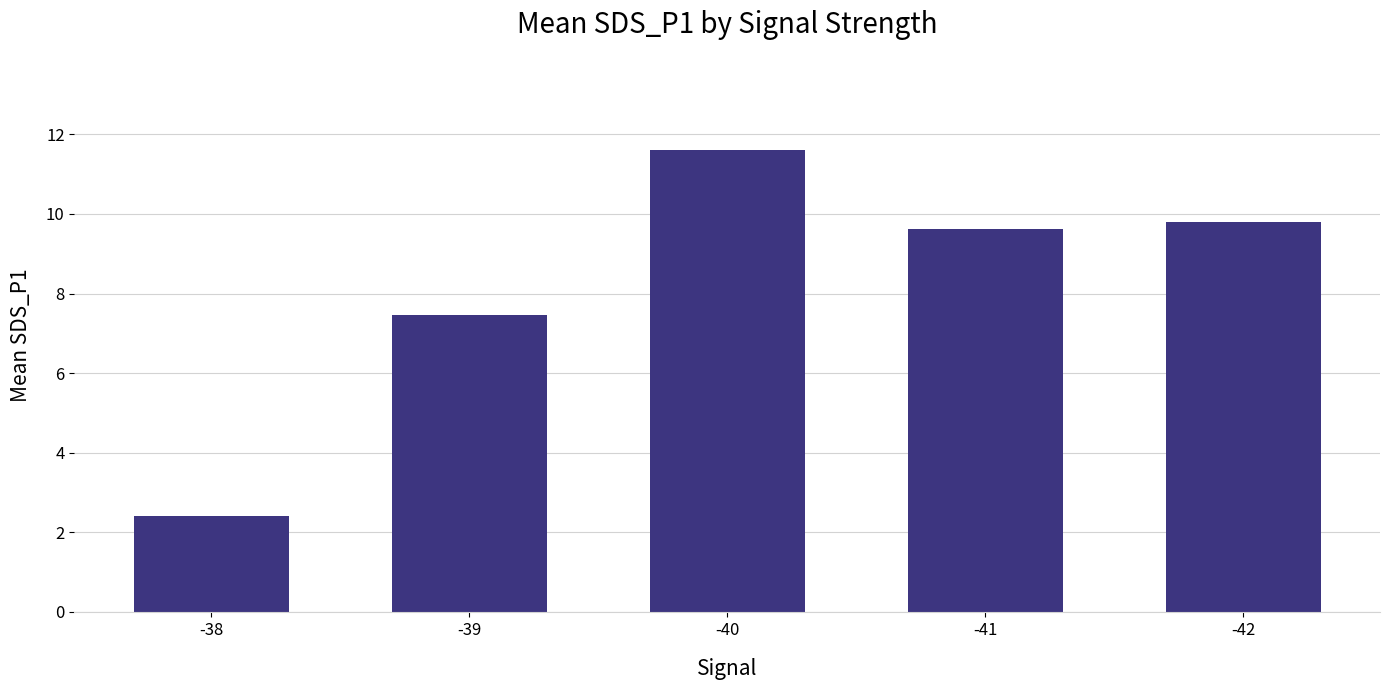

What is the sum of the values at -42 and -38?

12.2